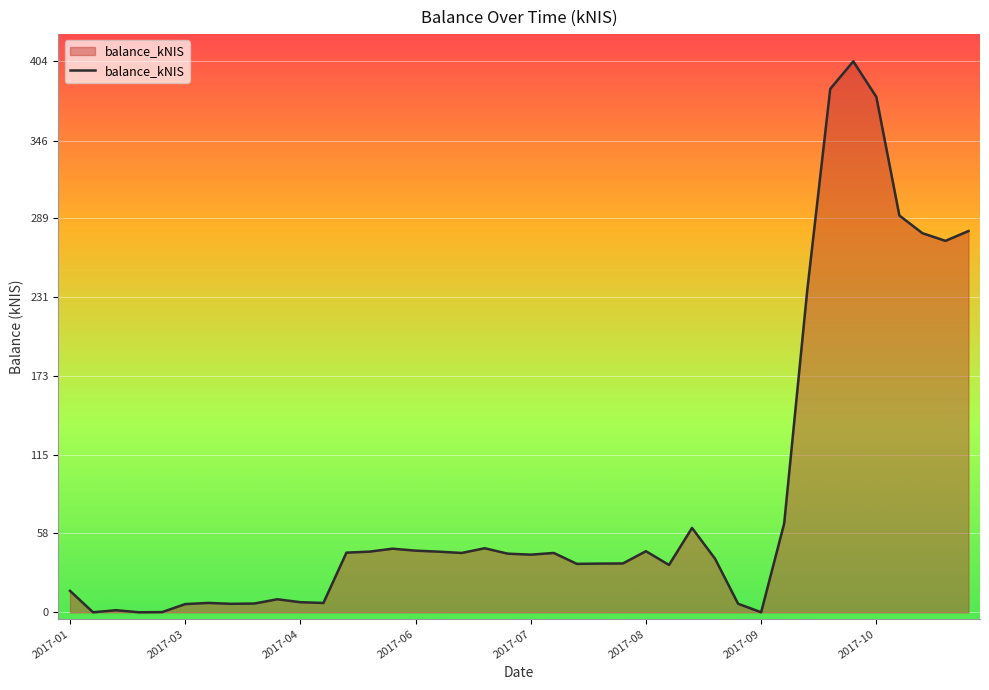

Does the chart display data point markers on the line(s)?

No